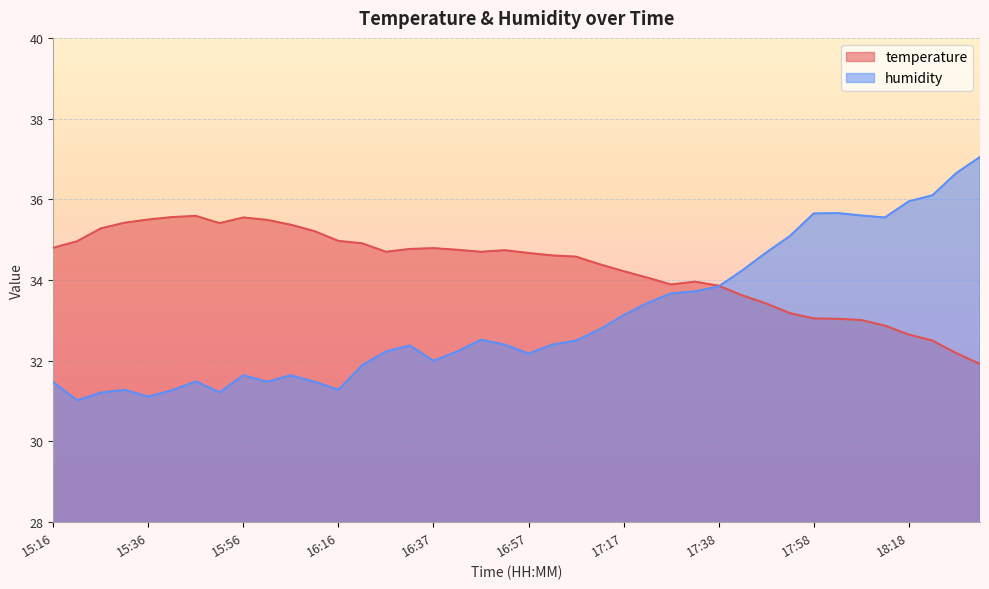

What position from the left is 17:17?

25